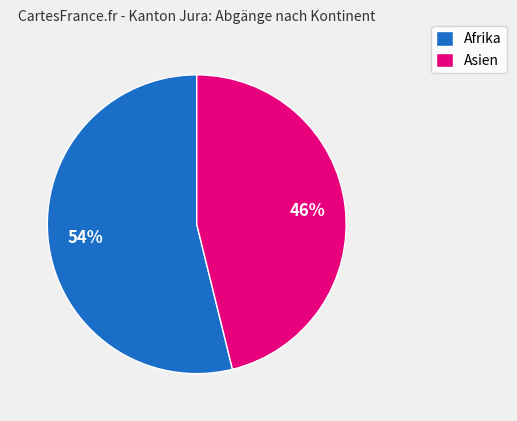

How many slices are in this pie chart?

2